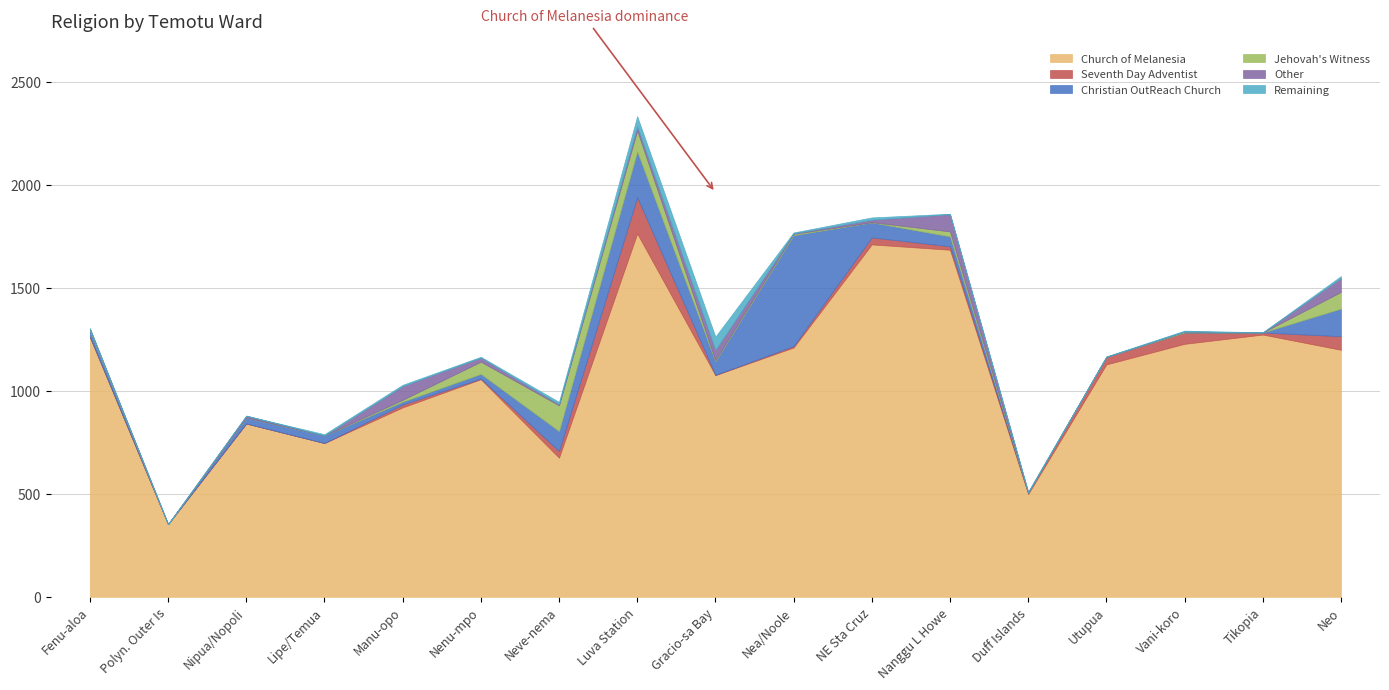

Which series has the widest spread of values?

Church of Melanesia